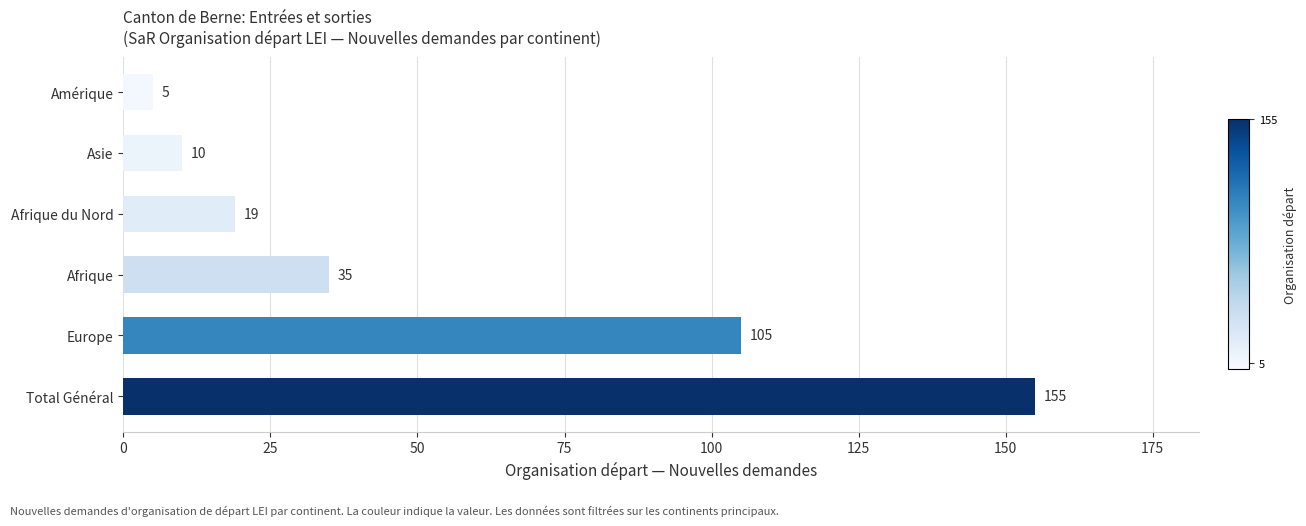

List the labels in order of value, smallest first.

Amérique, Asie, Afrique du Nord, Afrique, Europe, Total Général